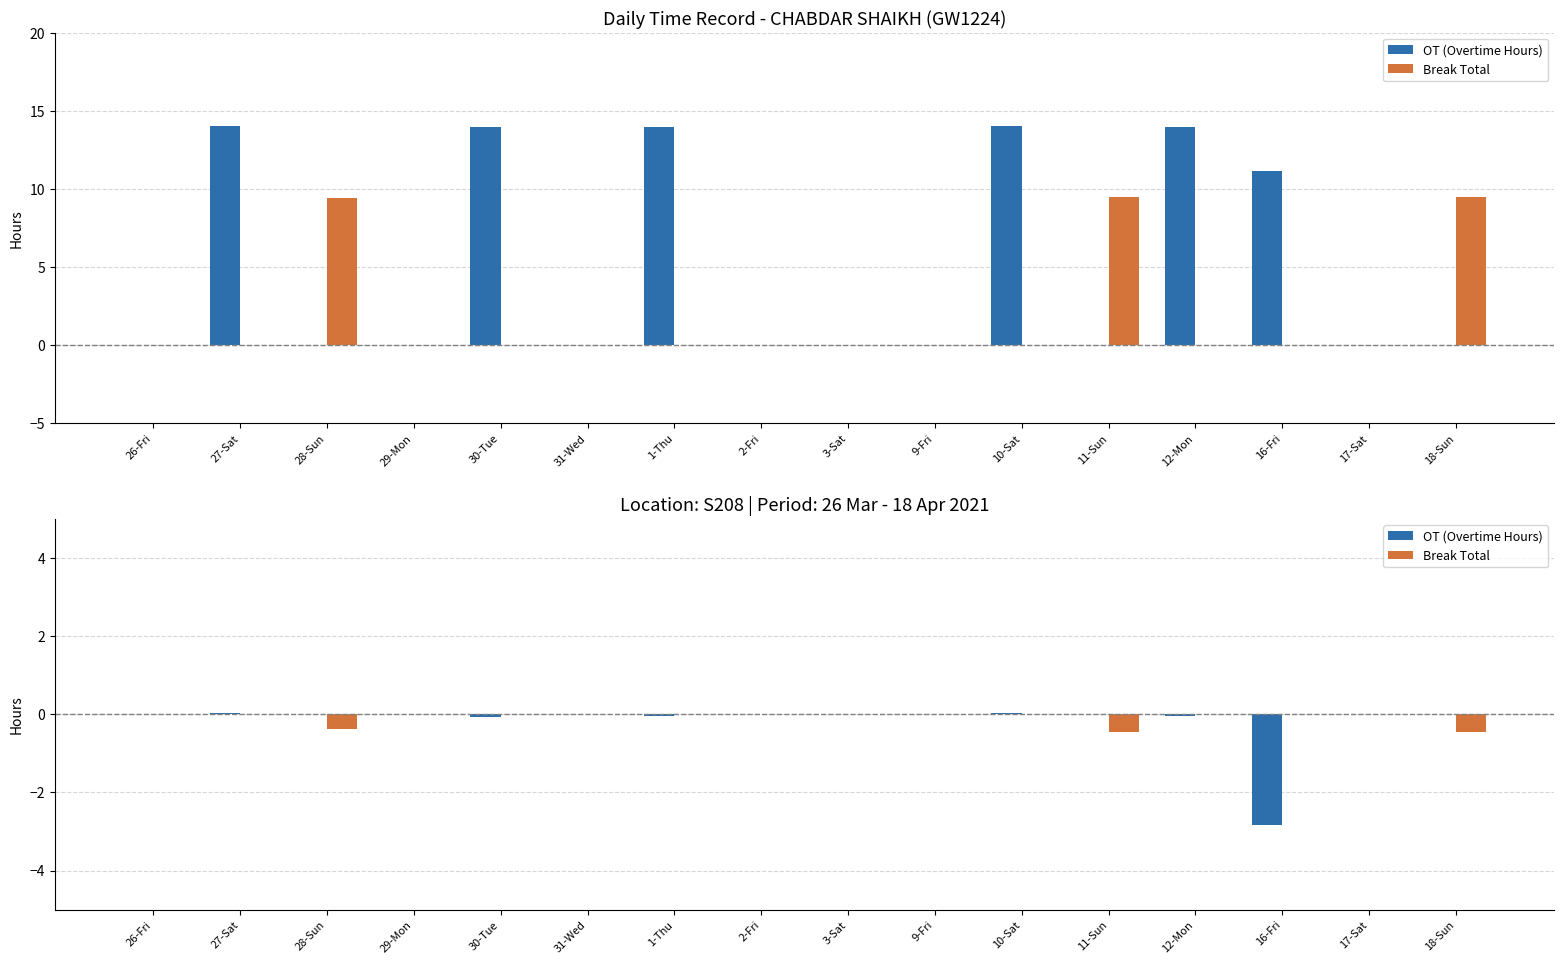

Are the bars grouped side by side (vs. stacked)?

Yes